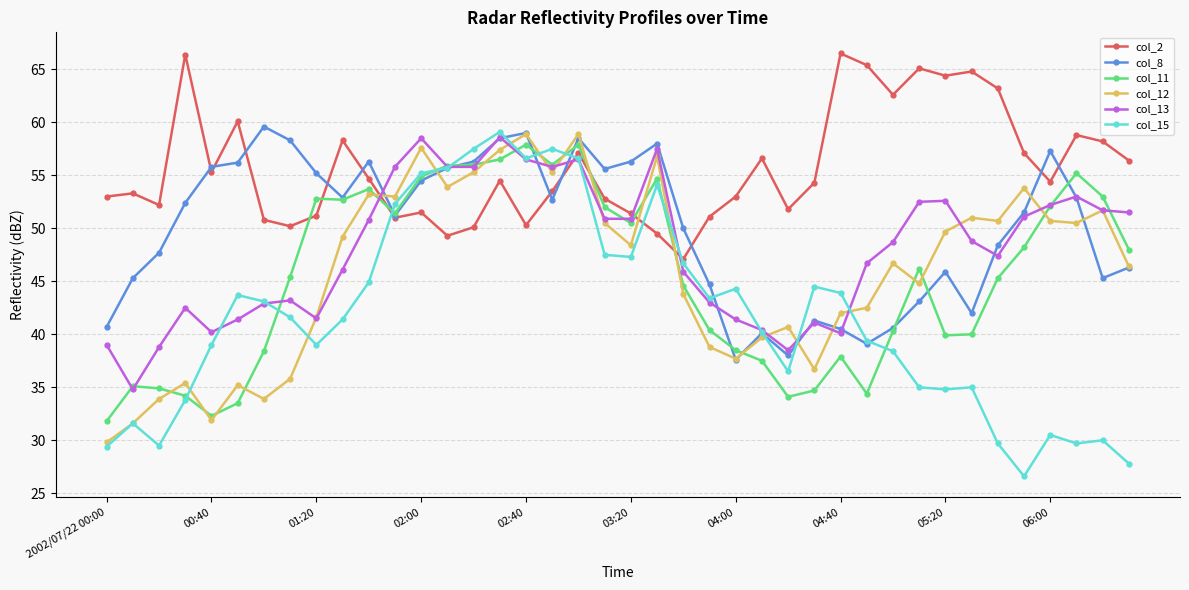

What is the value of the col_12 point at the 22nd from the left?

56.8